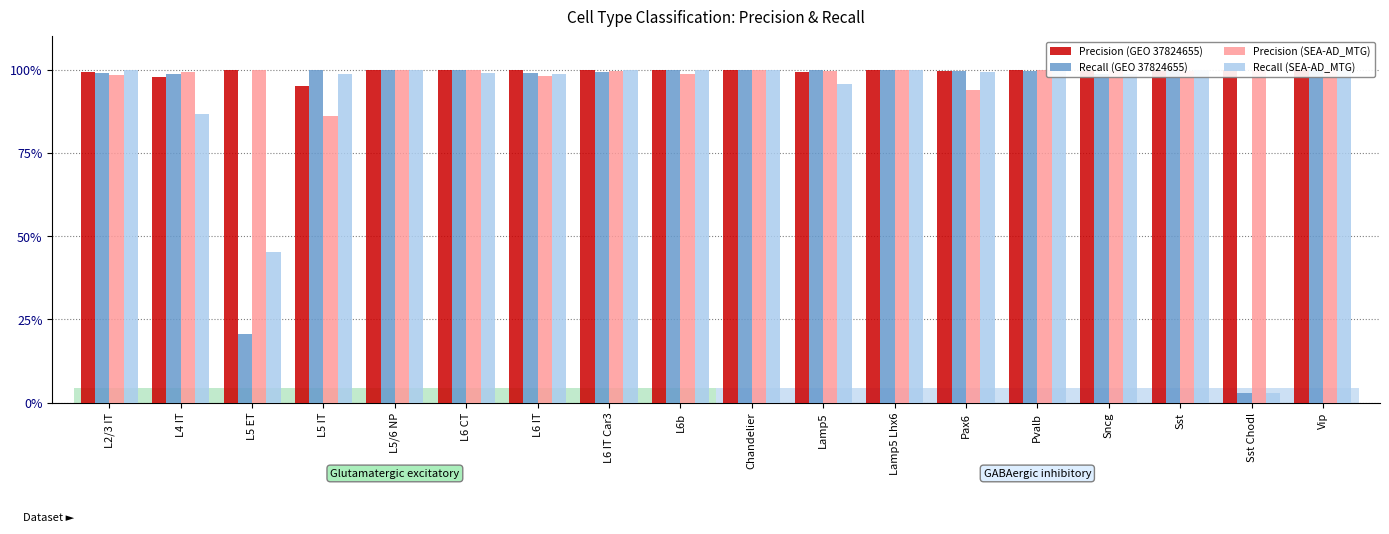

The Precision (SEA-AD_MTG) series shows 0.7 at L5/6 NP. True or false?

False